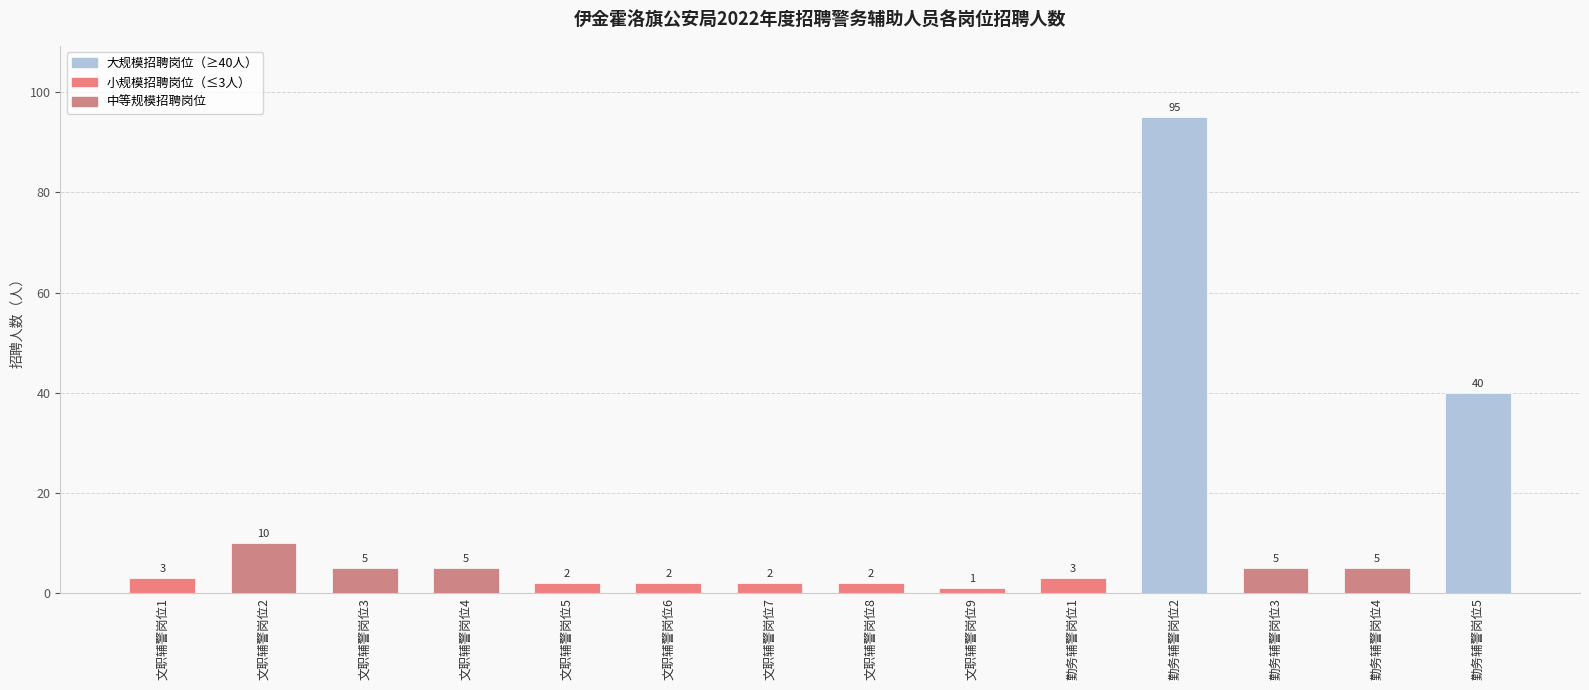

Reading left to right, extract all data points from this chart.

3	10	5	5	2	2	2	2	1	3	95	5	5	40